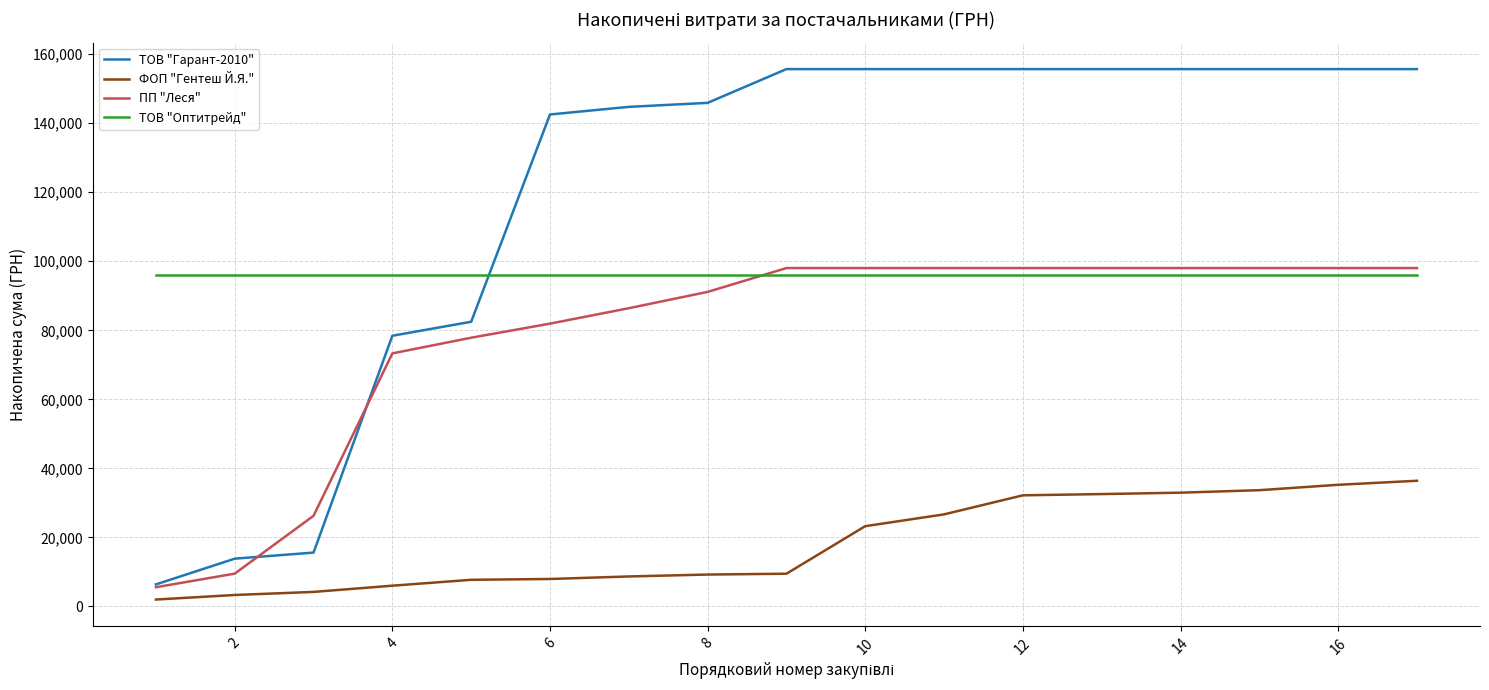

Count the number of data series in this chart.

4